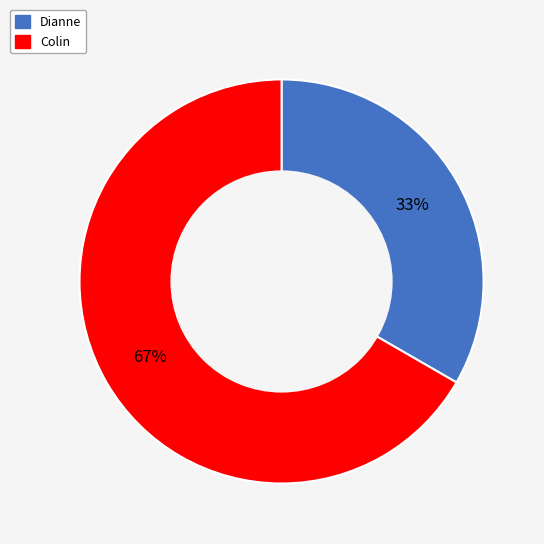

Is it true that Dianne is 33% of the pie?

True